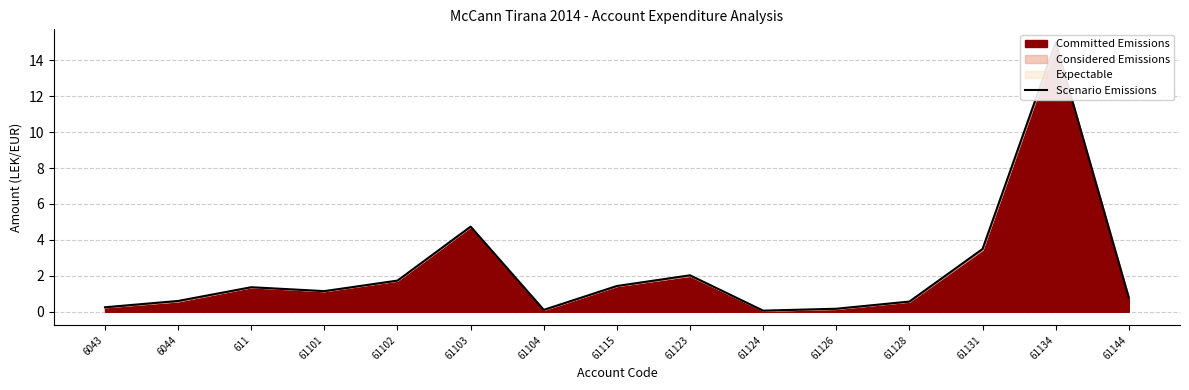

What is the maximum value shown in the chart?

15.0